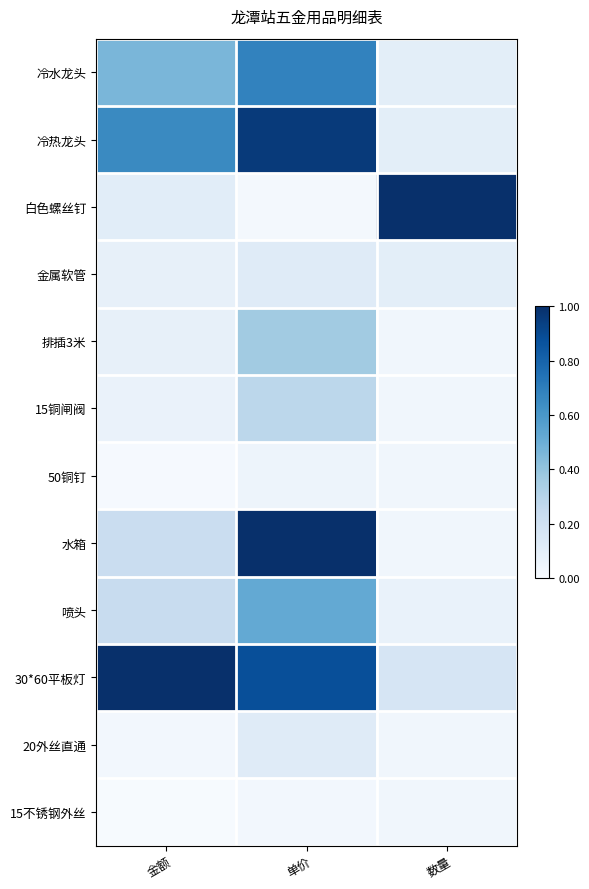

How many series are shown in this chart?

12